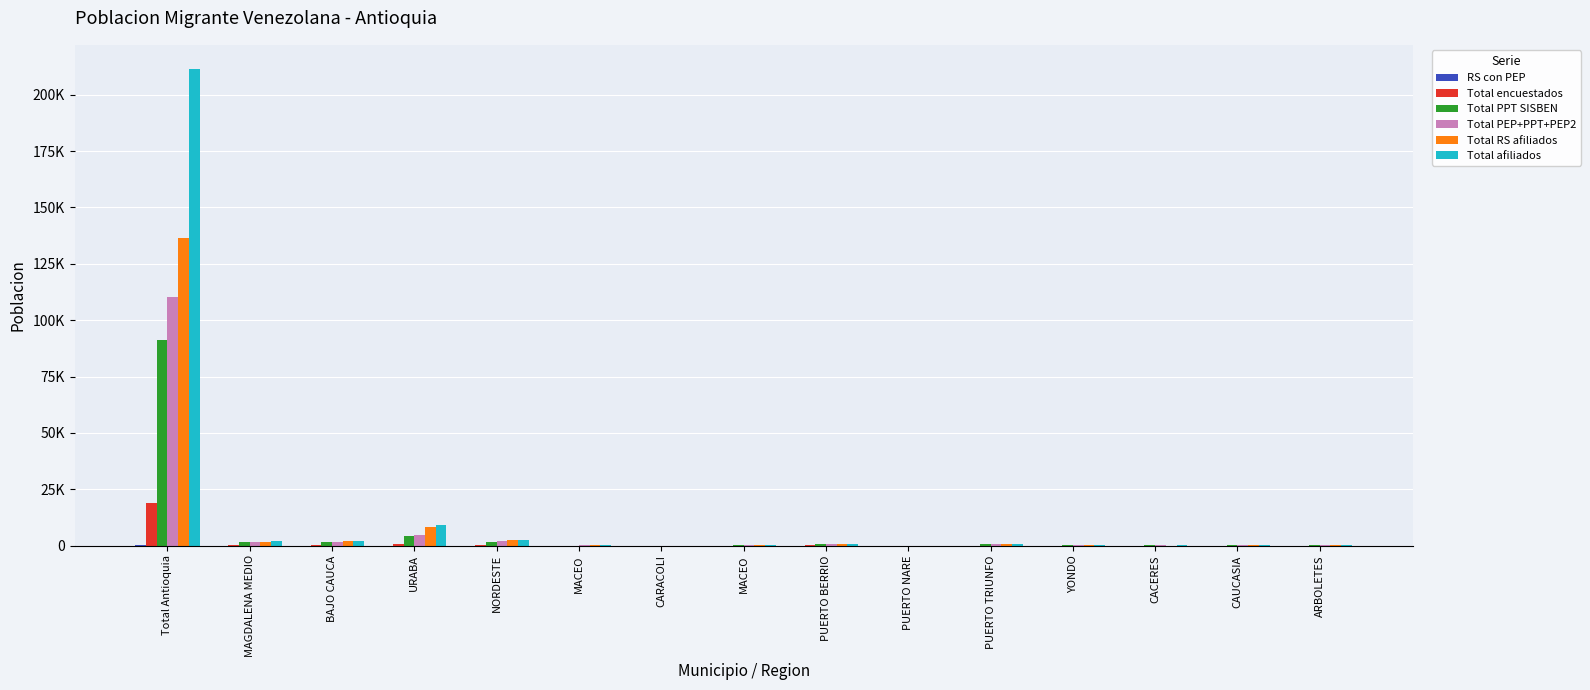

Are the bars horizontal?

No